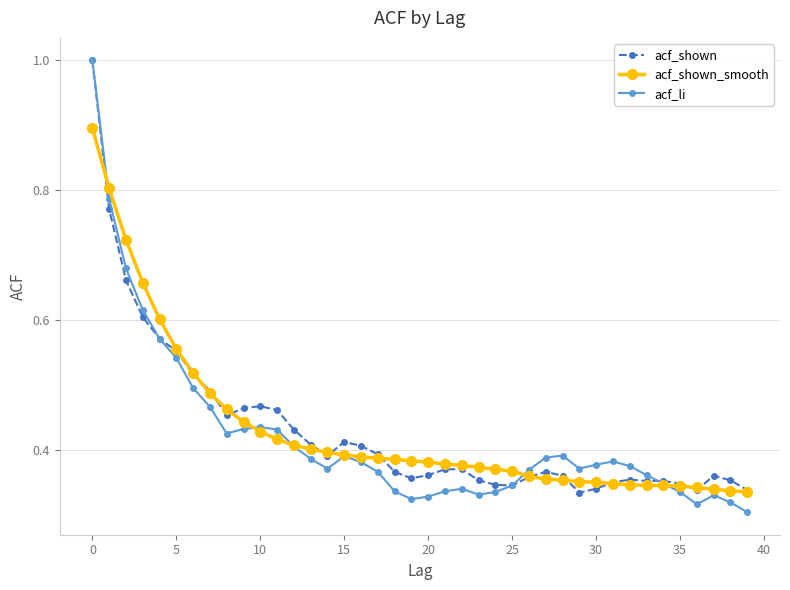

At how many categories does at least one series exceed 0?

40